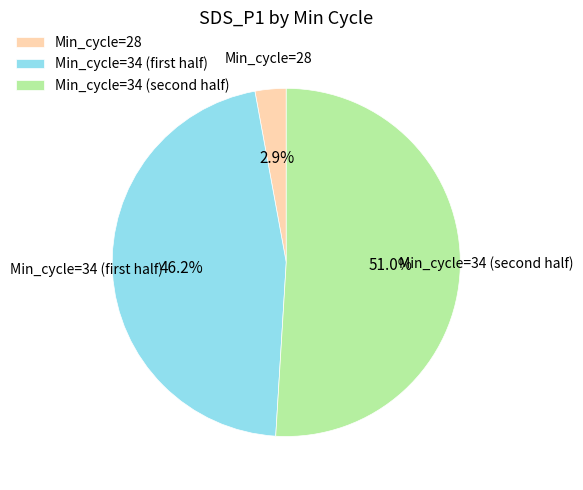

What is the largest slice in the pie chart?

Min_cycle=34 (second half)